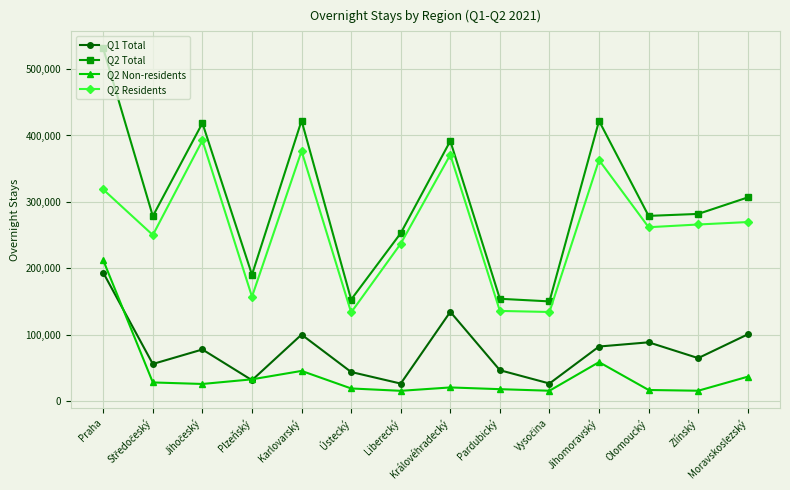

True or false: Q1 Total has a value of 26684 at Liberecký.

True